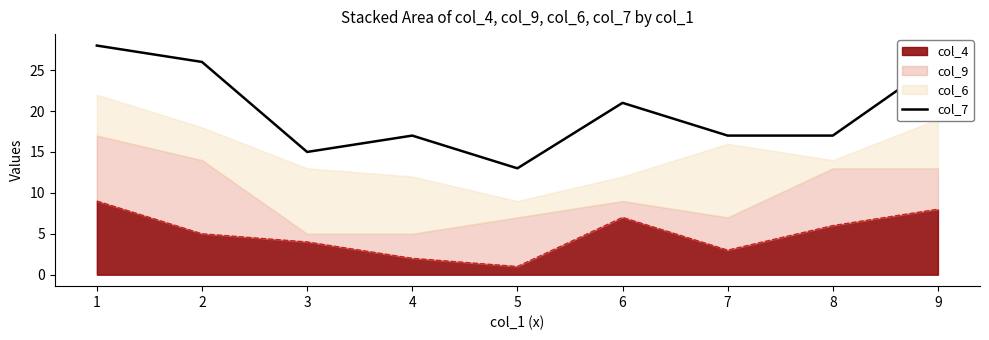

How many values are below 17?

2